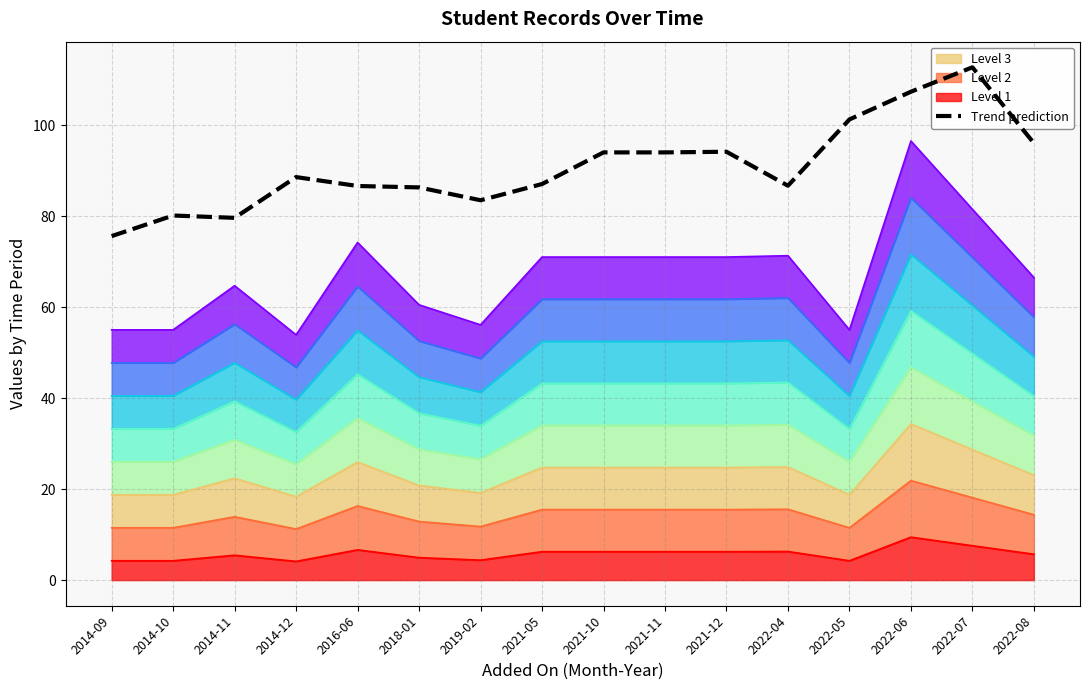

Does the chart display data point markers on the line(s)?

No